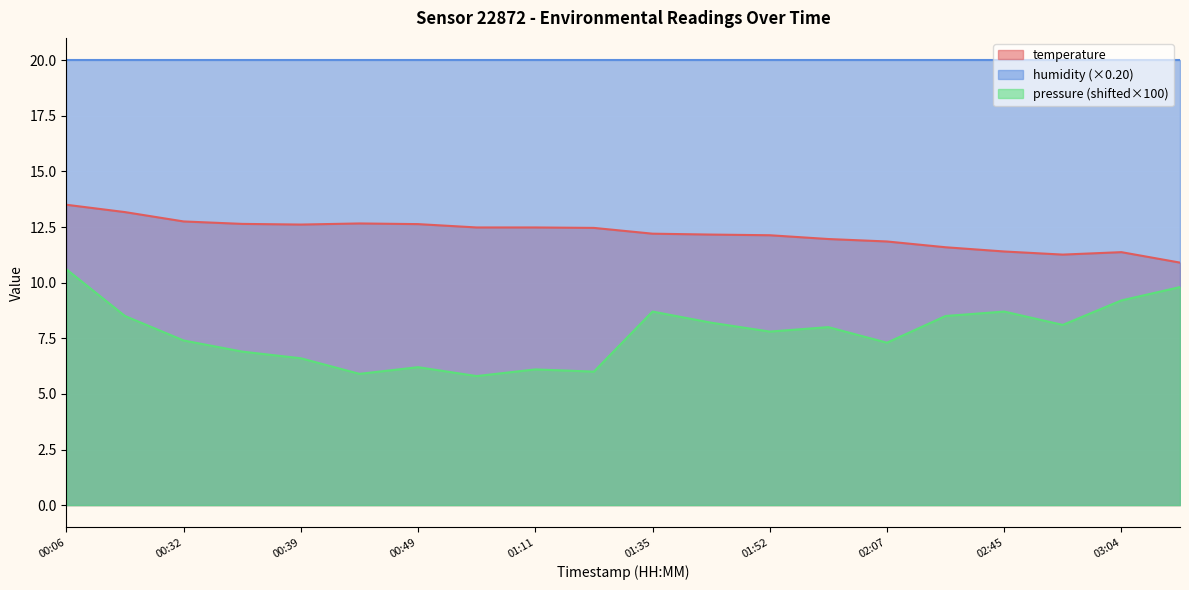

What is the label of the 12th point from the right?

01:11